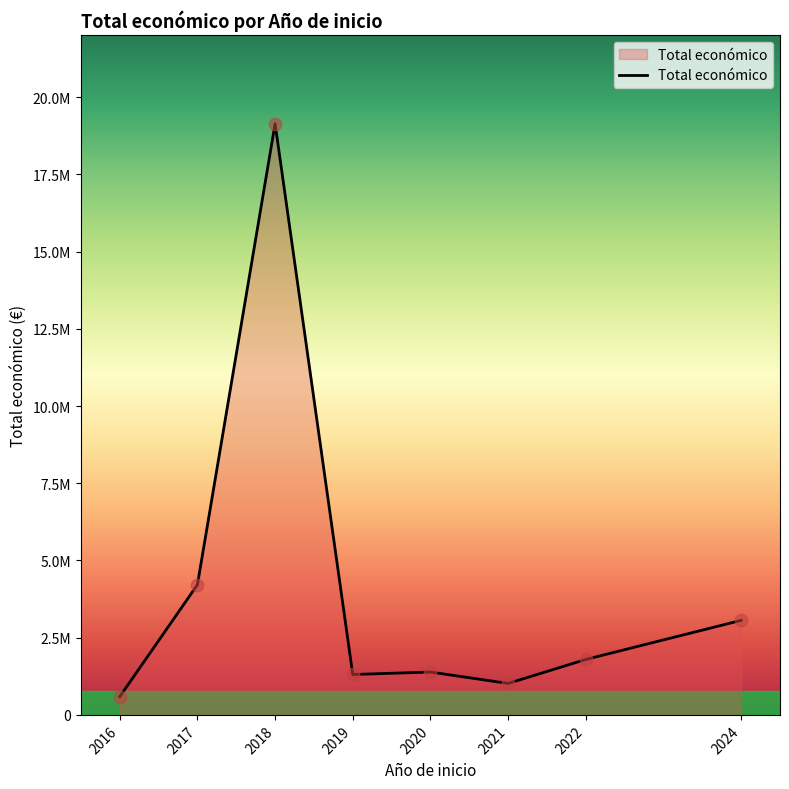

Approximately how many times larger is the value at 2016 compared to 2024?

0.2